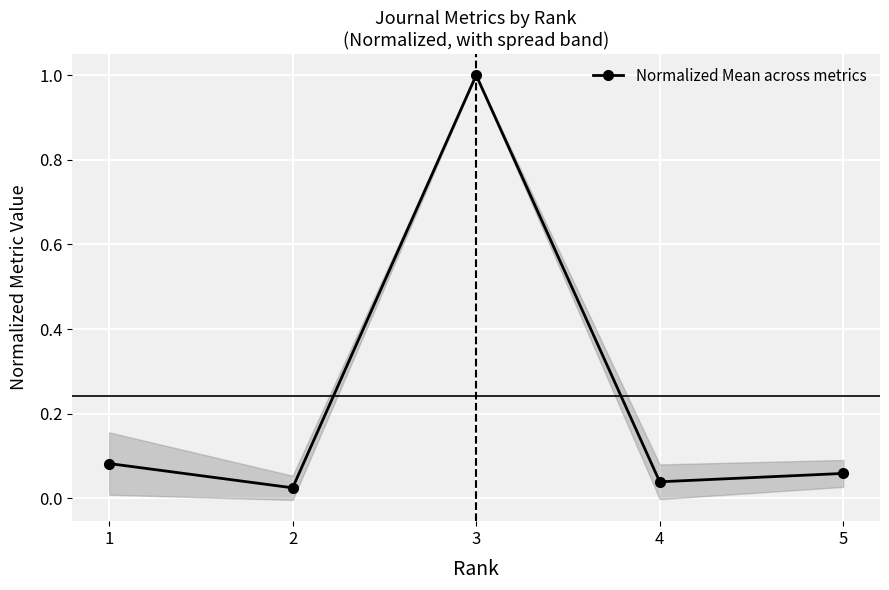

True or false: there are more than 0 points higher than both neighbors.

True